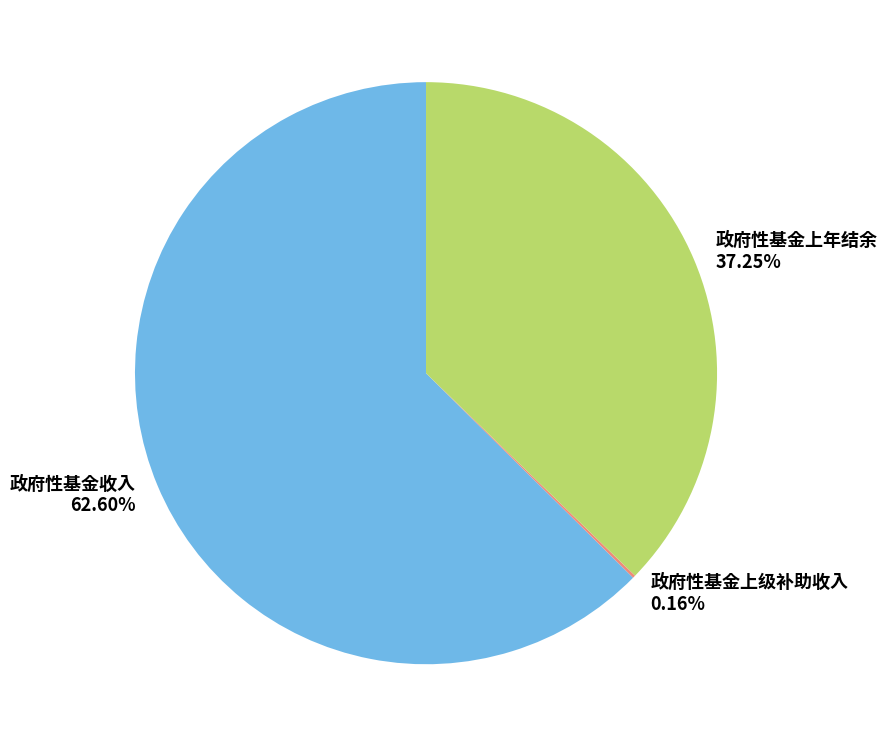

To the nearest percent, what percentage of the pie is 政府性基金上年结余?

37%